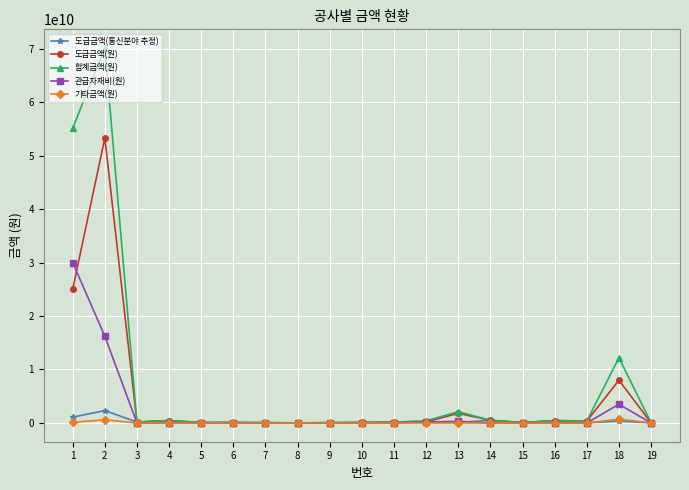

Does the chart have visible grid lines?

Yes